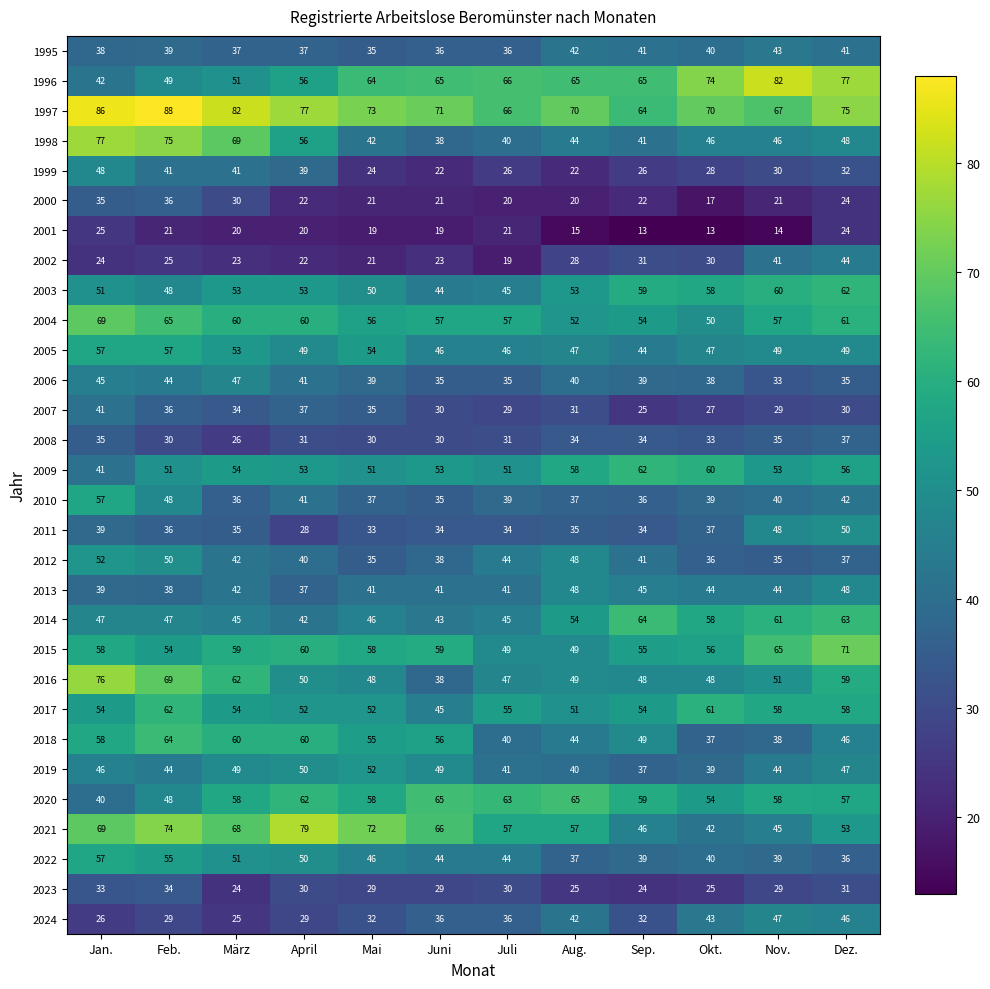

At how many categories does at least one series exceed 38?

12